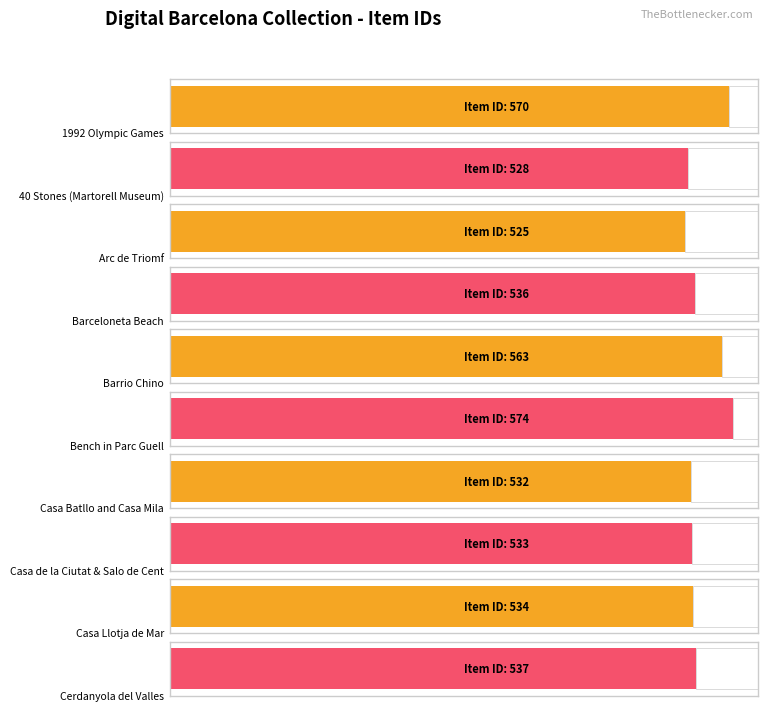

How many data points are above 536?

4